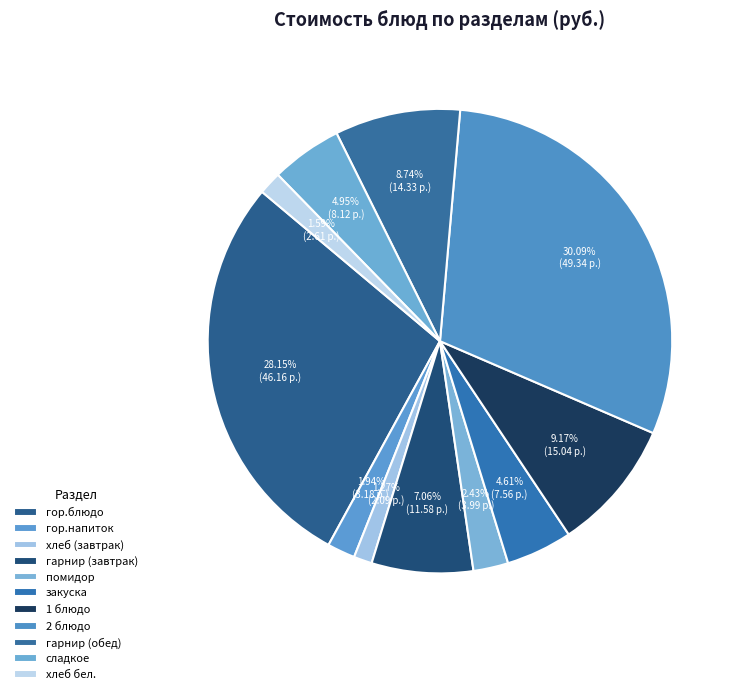

What percentage is NOT represented by гарнир (завтрак)?

92.9%